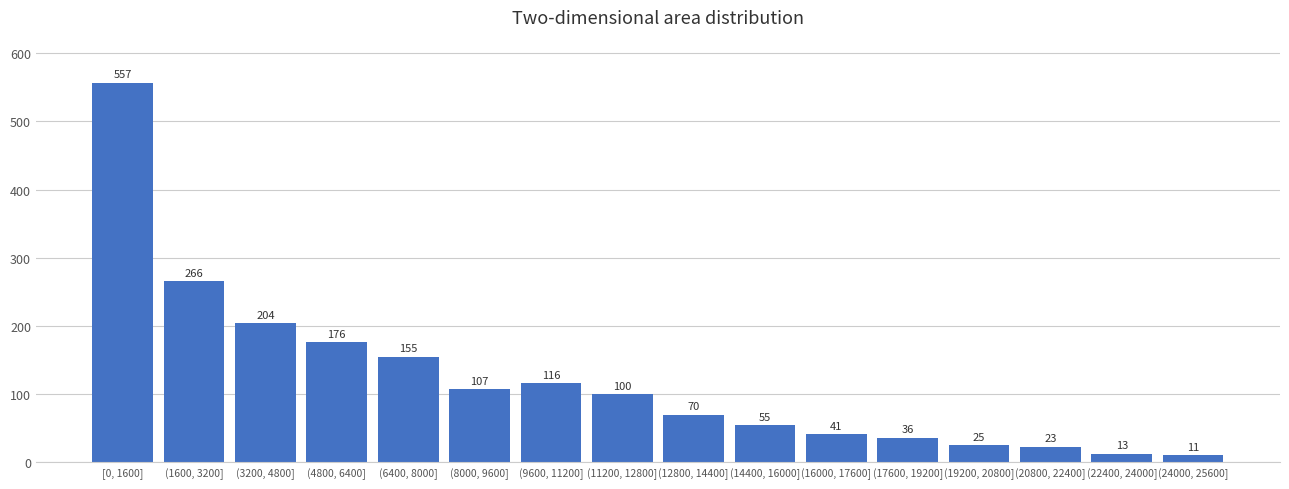

Reading right to left, transcribe all the data shown in this chart.

11	13	23	25	36	41	55	70	100	116	107	155	176	204	266	557